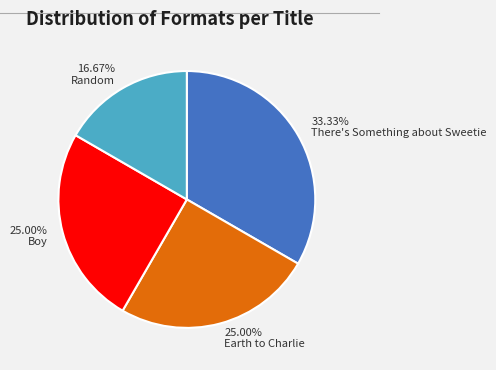

What is the ratio of the value at 16.67% Random to the value at 25.00% Earth to Charlie?

0.7